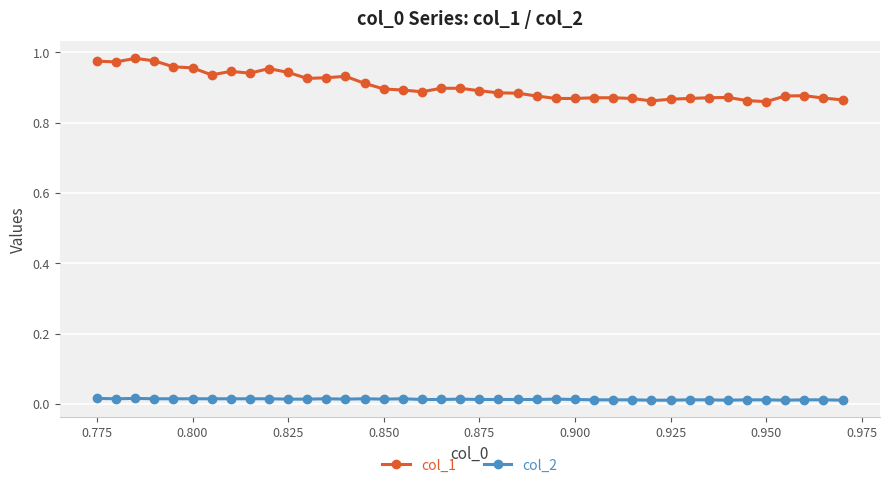

True or false: col_2 has more than 0 points higher than both neighbors.

True